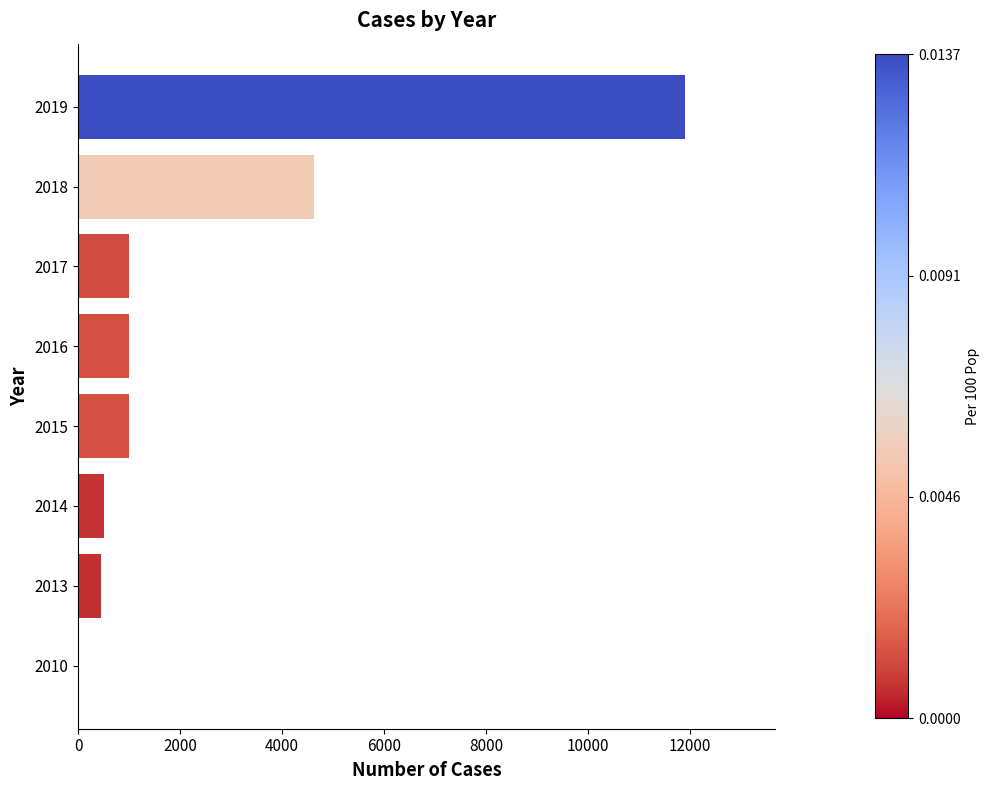

How many values are above zero?

7